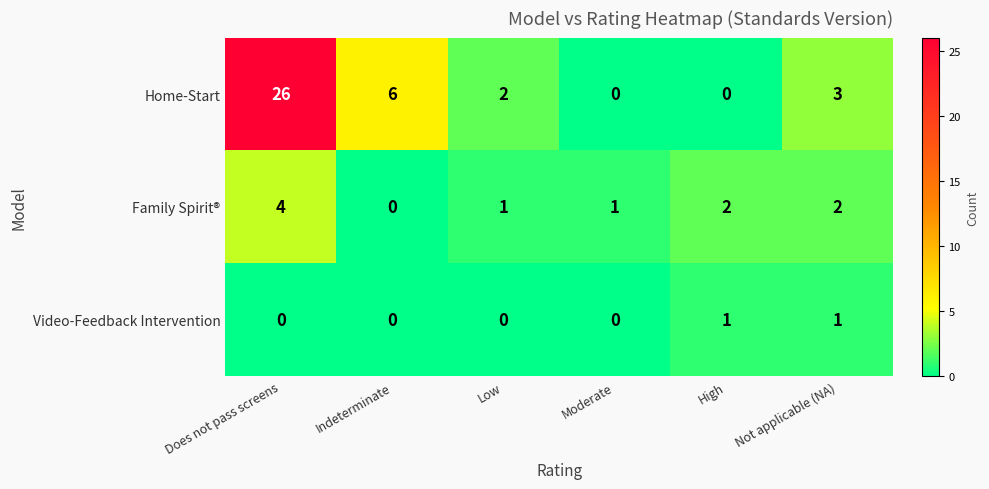

What is the average value of the Home-Start series?

6